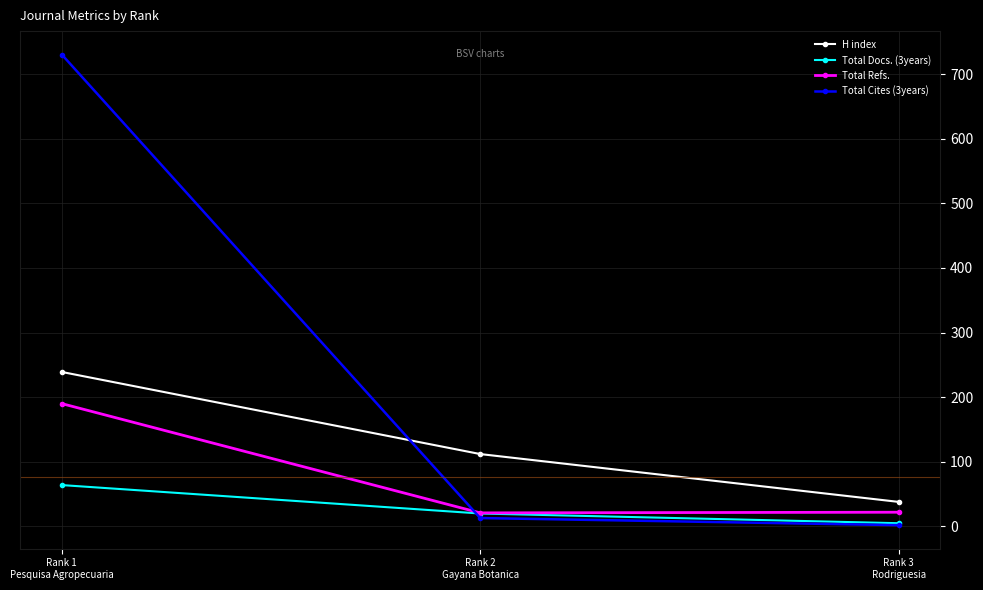

What is the maximum value for Total Docs. (3years)?

64